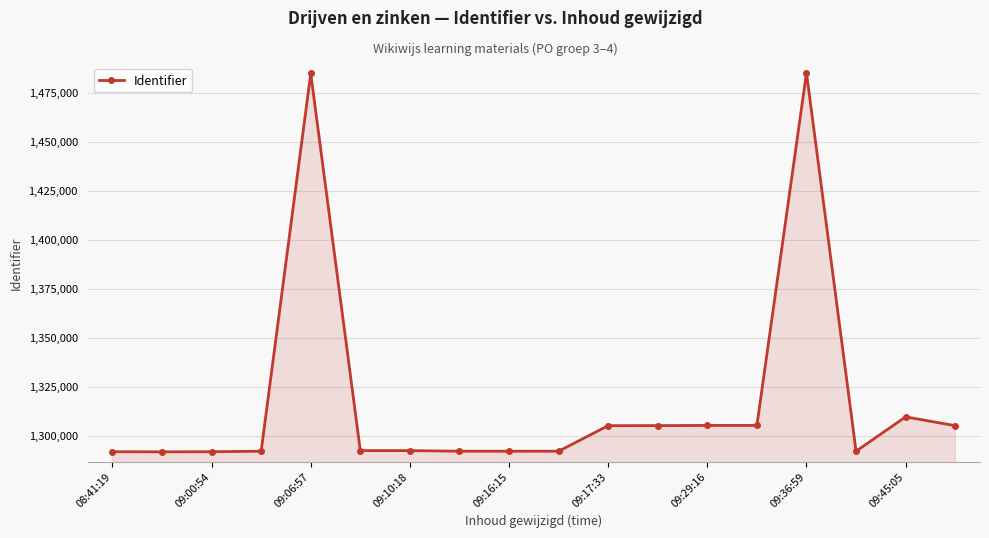

Count the number of data series in this chart.

1